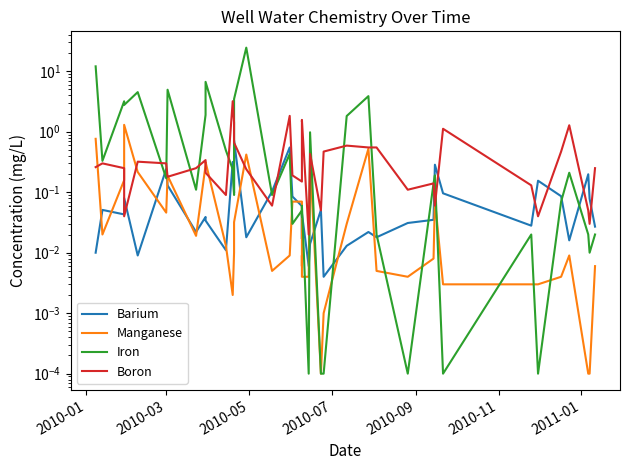

What is the sum of all Manganese values?

5.0